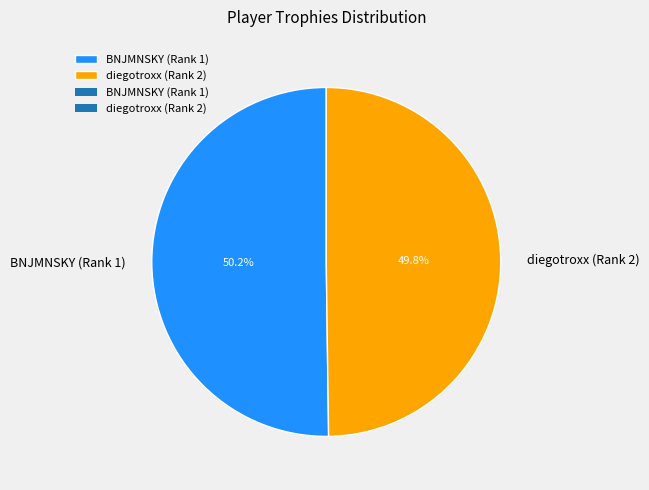

Approximately how many times larger is the value at diegotroxx (Rank 2) compared to BNJMNSKY (Rank 1)?

1.0